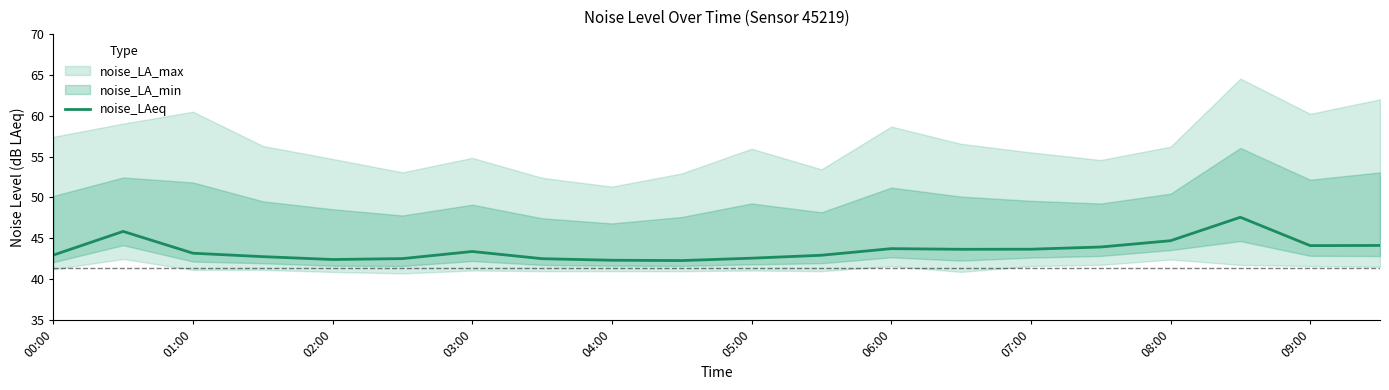

How many points are higher than both their immediate neighbors (excluding endpoints)?

4